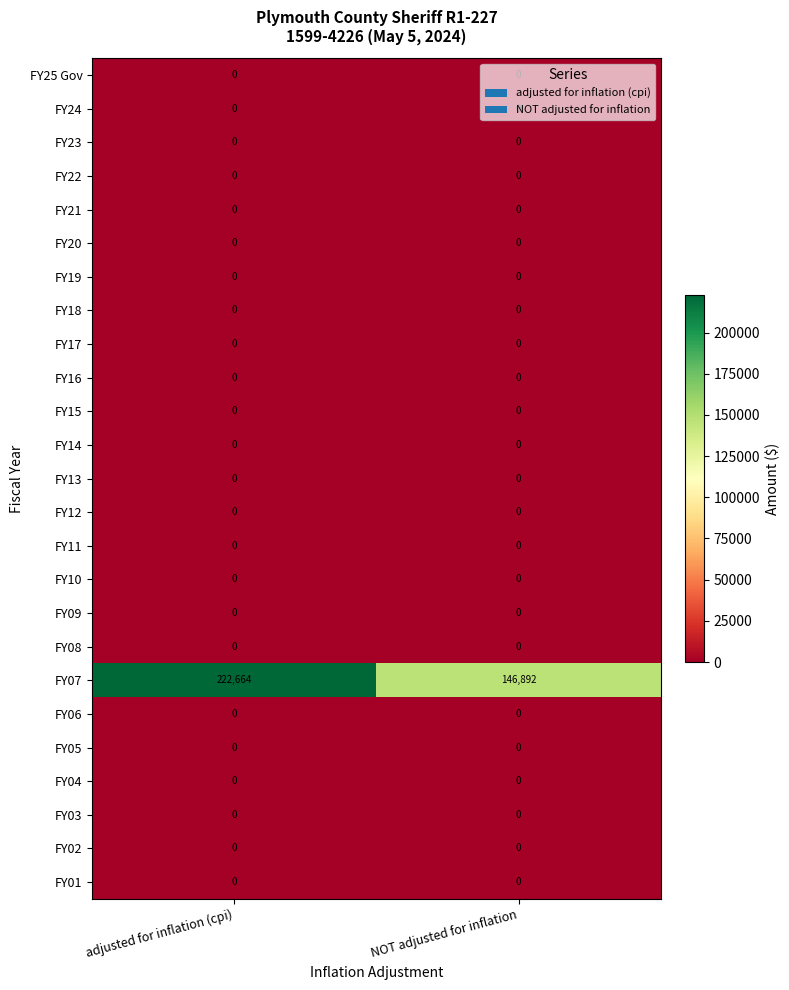

Which series has the largest total across all categories?

FY07